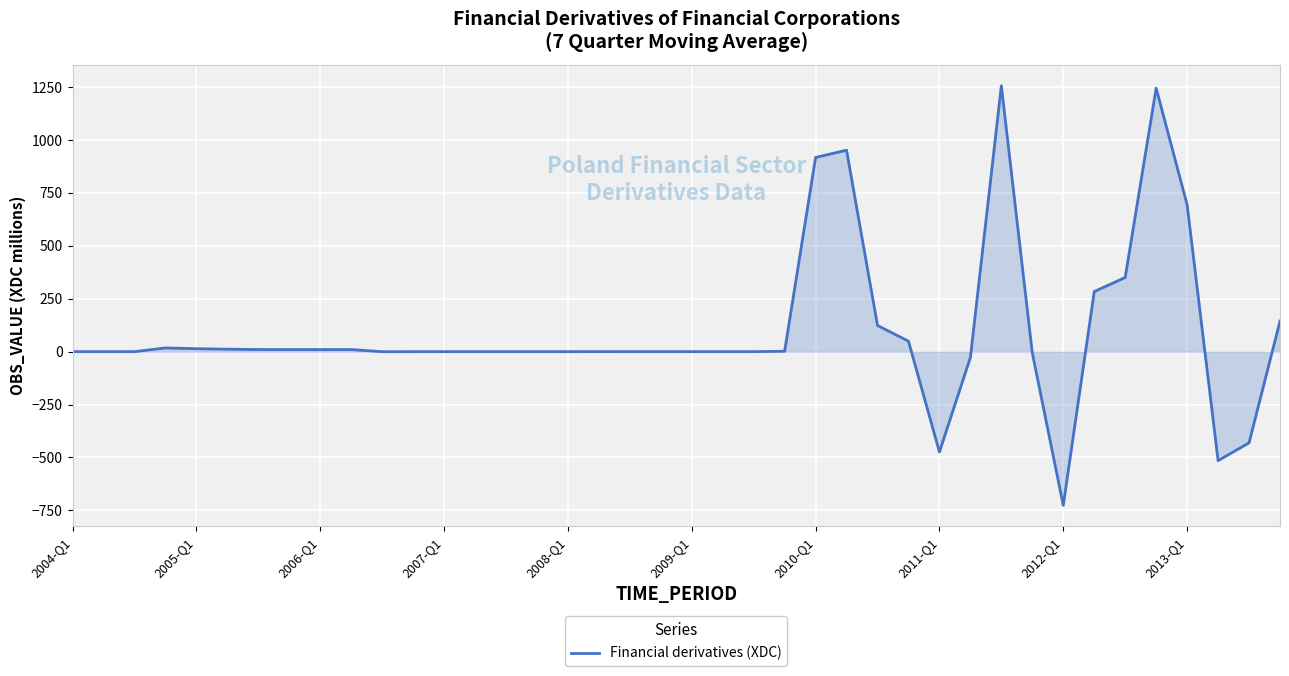

What is the difference between the maximum and minimum values?

1982.7